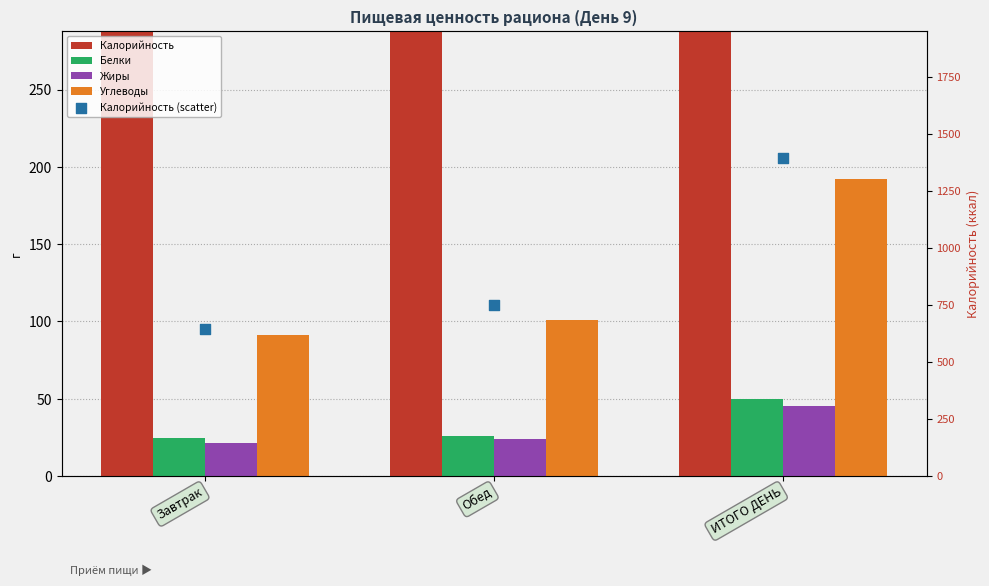

What are all the series names shown in the legend?

Калорийность, Белки, Жиры, Углеводы, Калорийность (scatter)